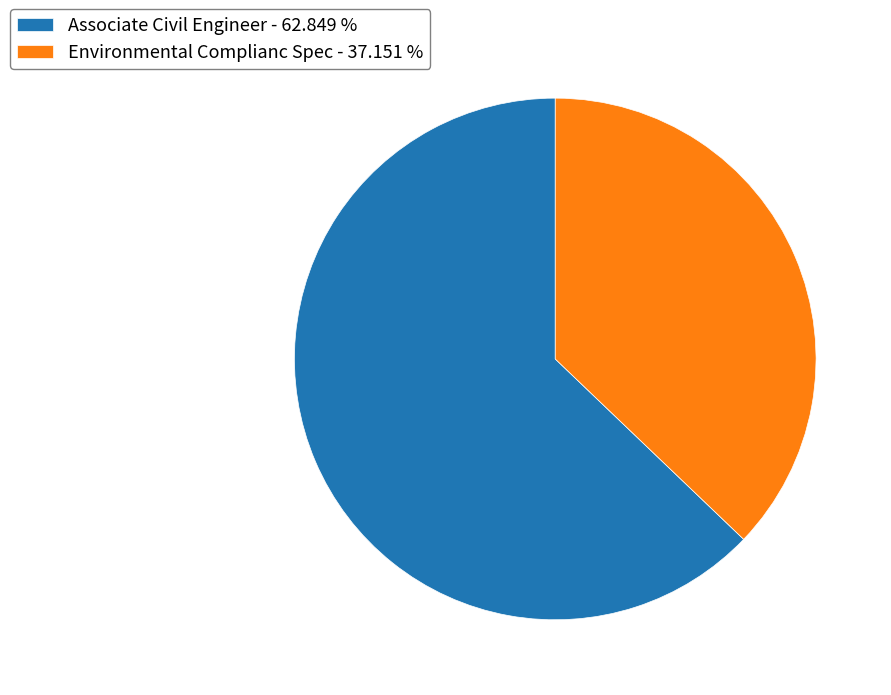

True or false: Associate Civil Engineer accounts for 69% of the total.

False